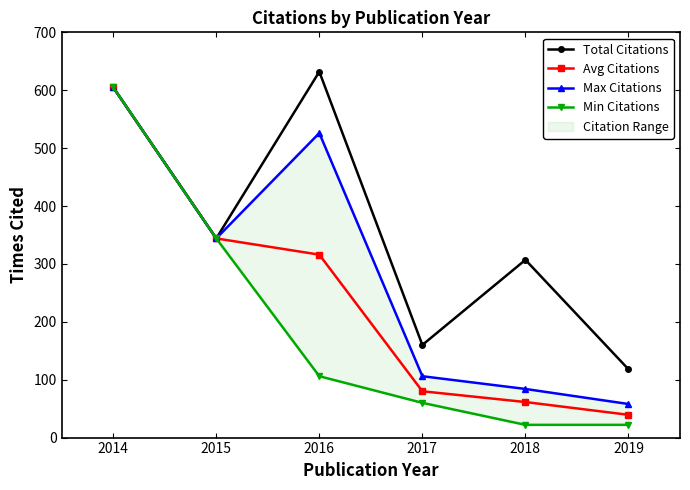

Where is Total Citations nearest to the value 375?

2015